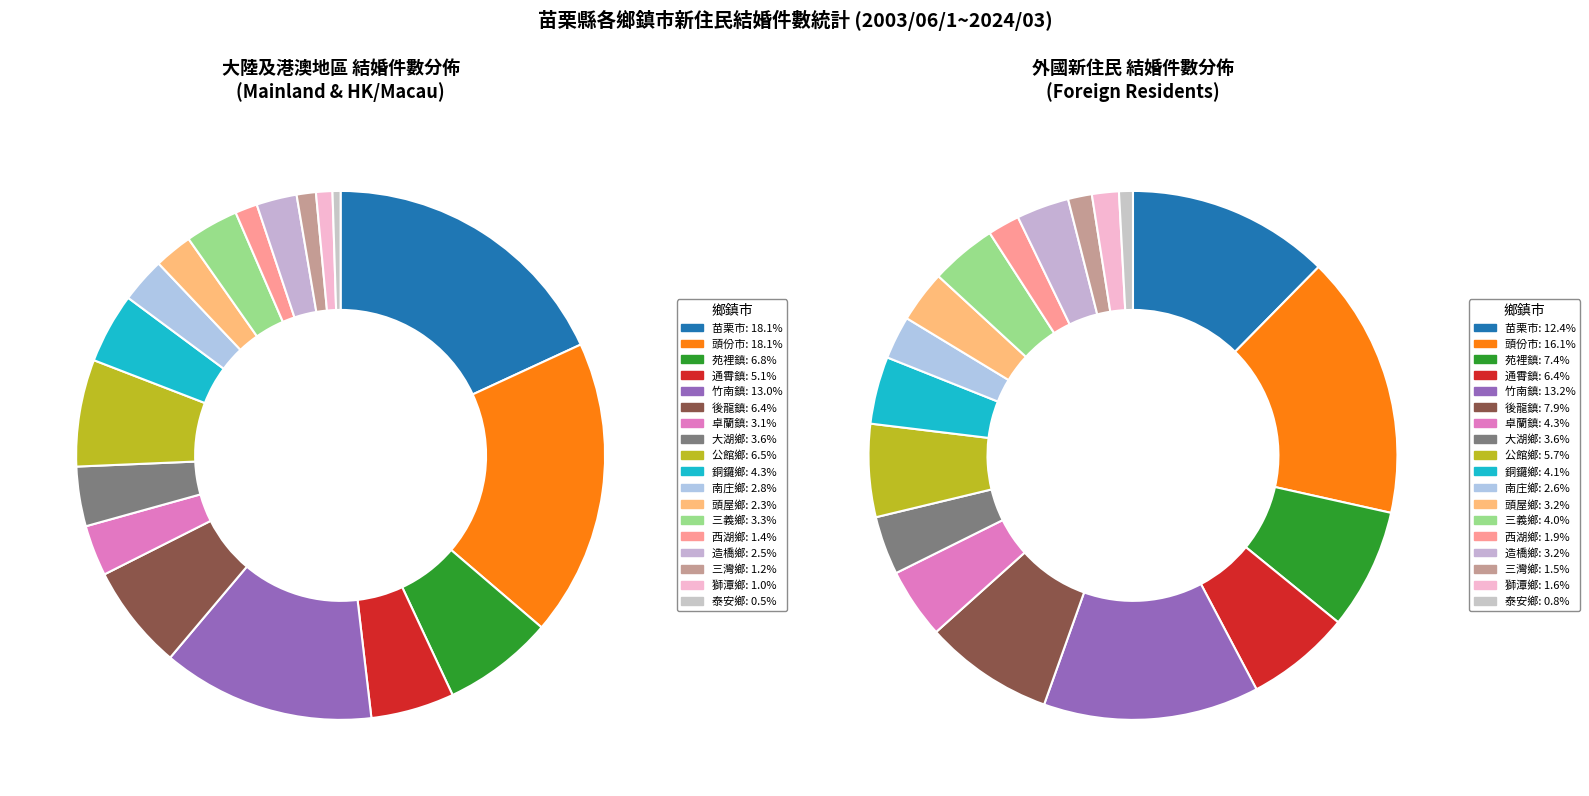

How many slices are in this pie chart?

18